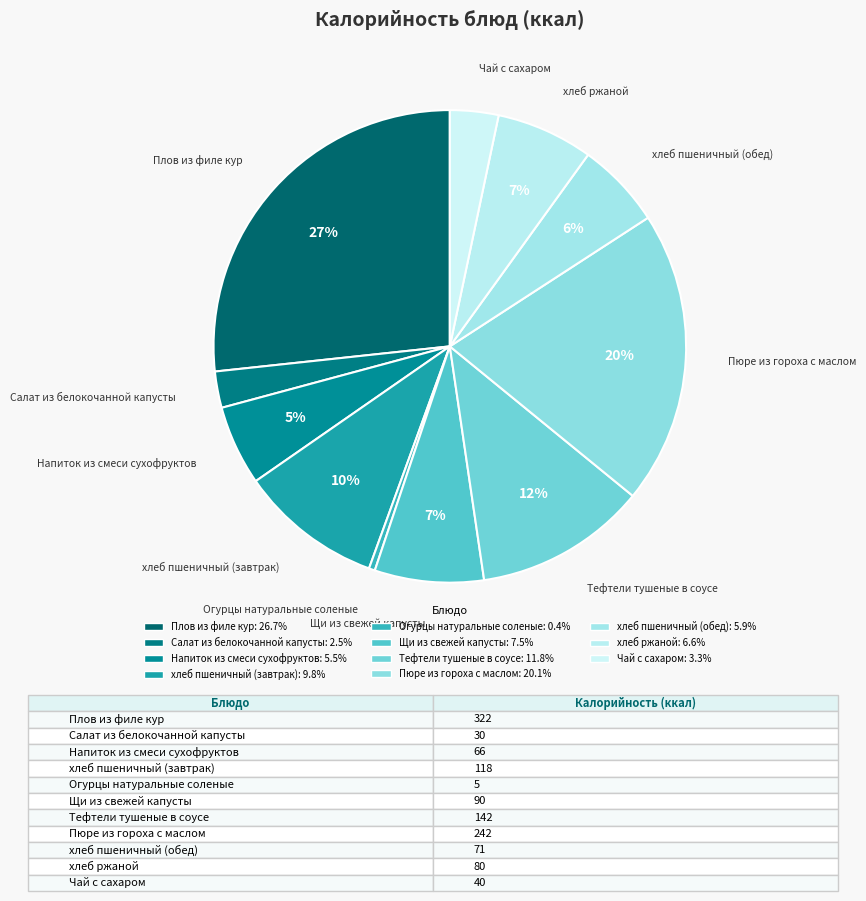

True or false: Пюре из гороха с маслом accounts for 20% of the total.

True